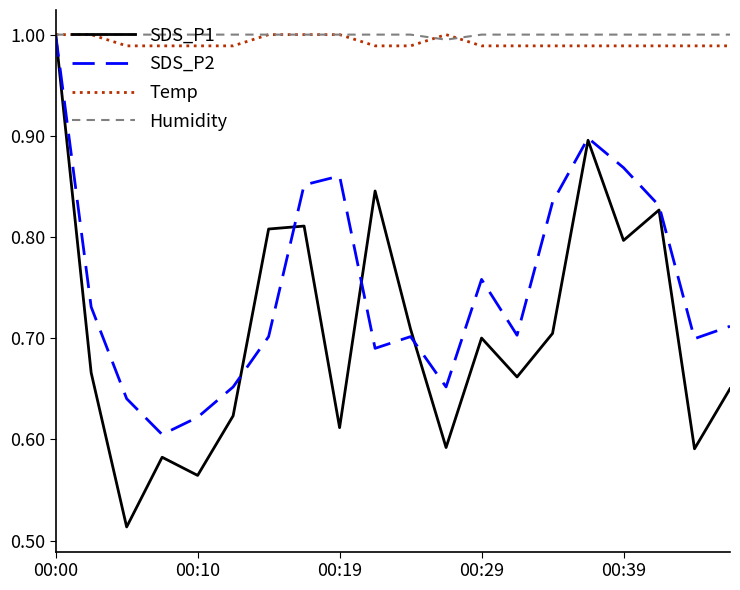

Which series has the largest range (max minus min)?

SDS_P1